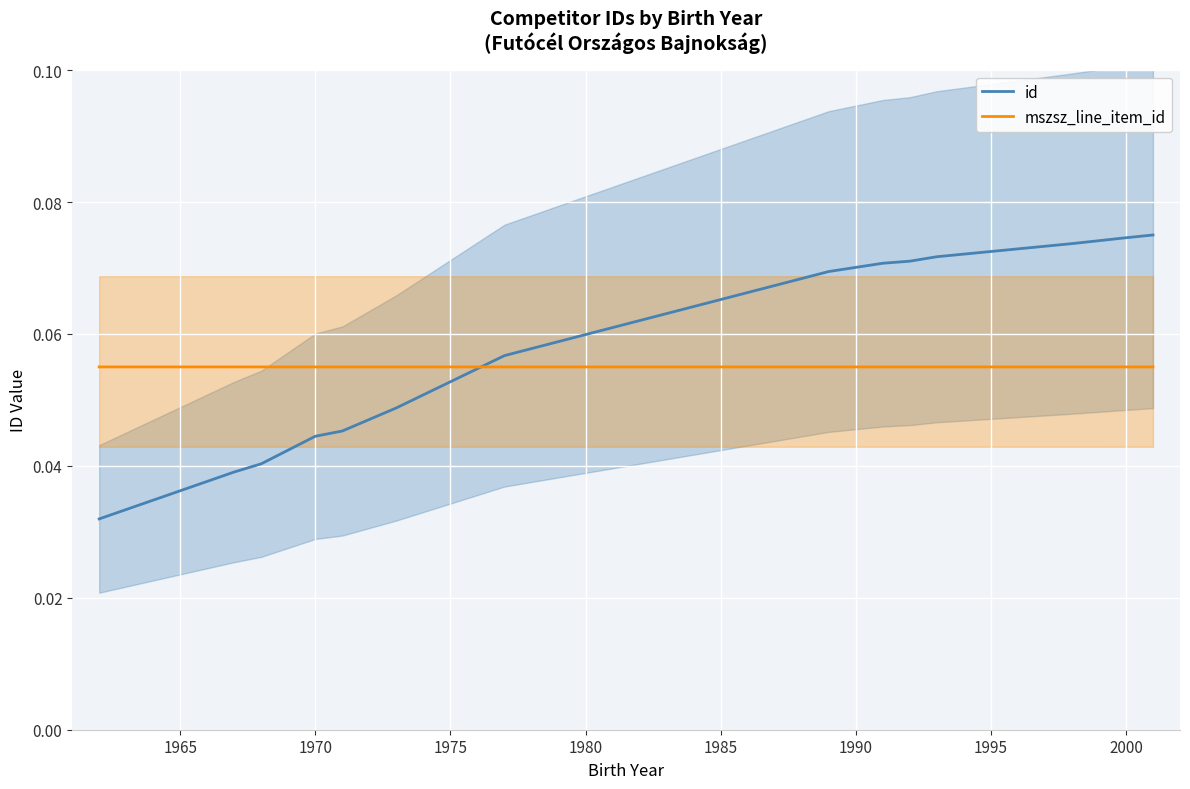

Which series has the largest range (max minus min)?

id